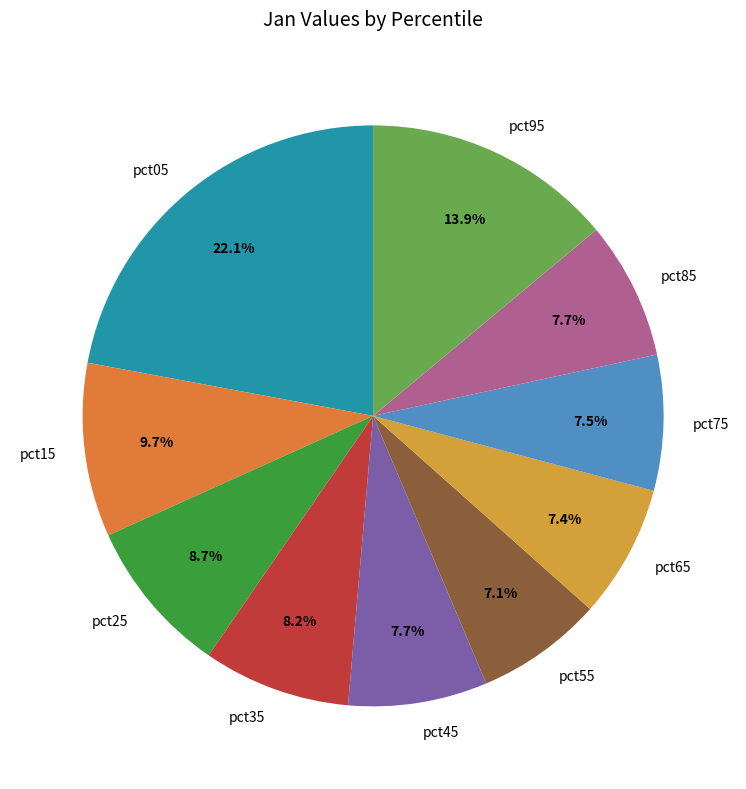

Which has a higher value, pct85 or pct05?

pct05